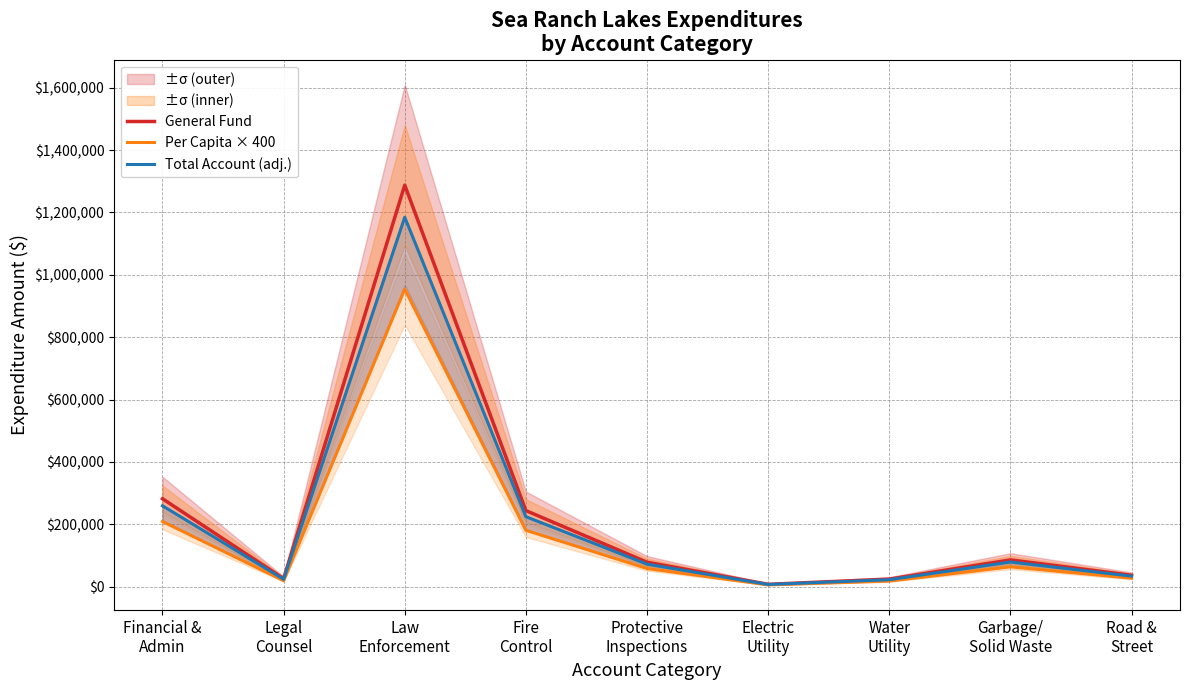

What is the label of the 6th point from the left?

Electric
Utility